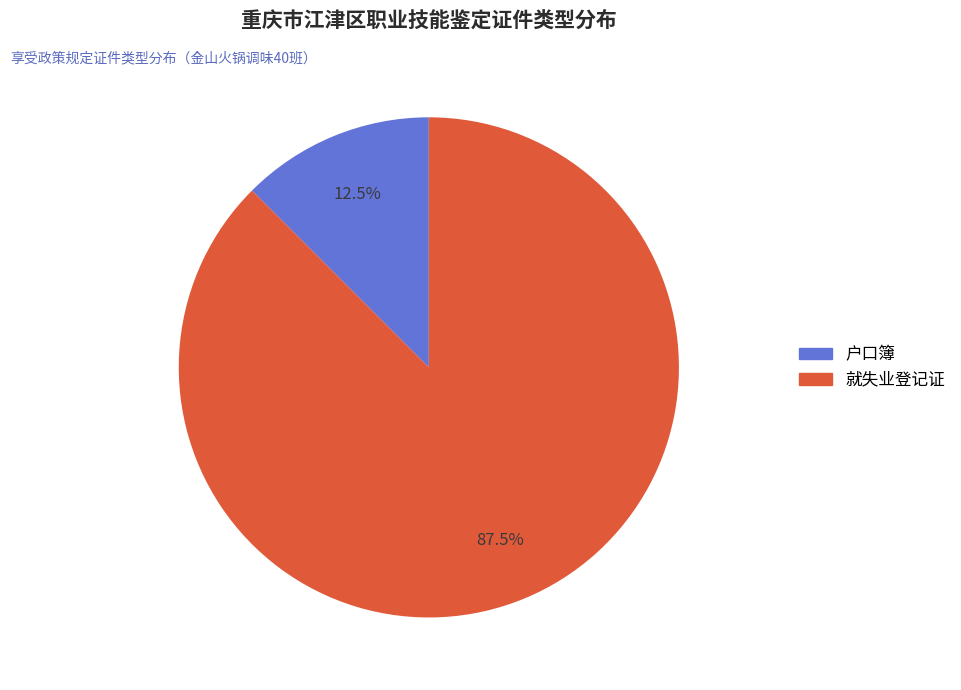

To the nearest percent, what is the combined percentage of 户口簿 and 就失业登记证?

100%